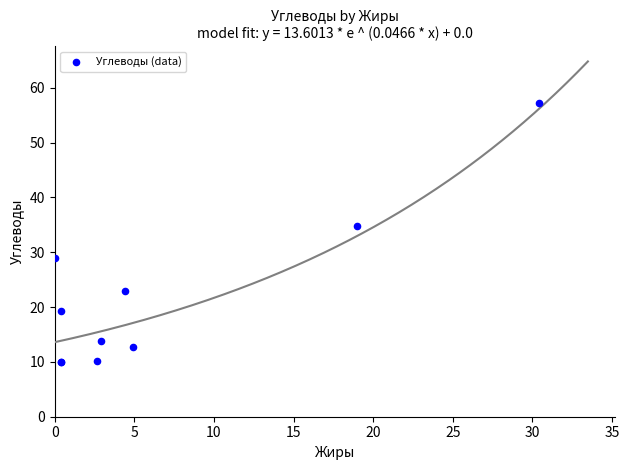

What Y value in the scatter plot is closest to 33?

34.8